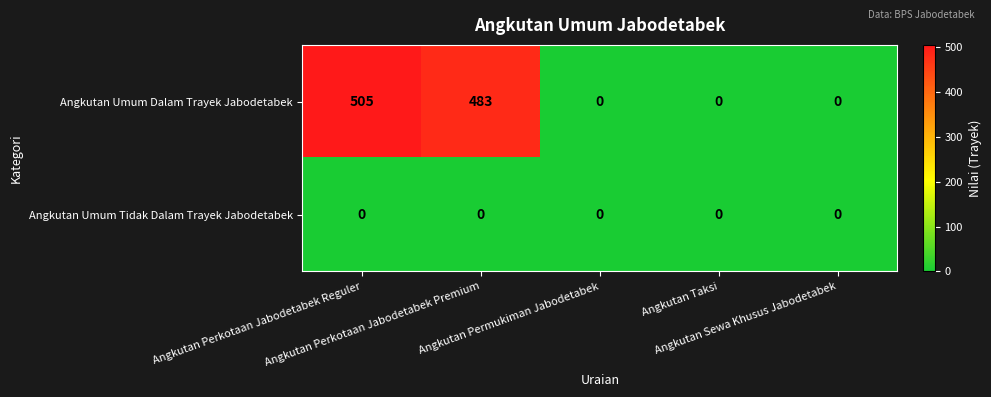

Rank the series by their average value, from highest to lowest.

Angkutan Umum Dalam Trayek Jabodetabek, Angkutan Umum Tidak Dalam Trayek Jabodetabek